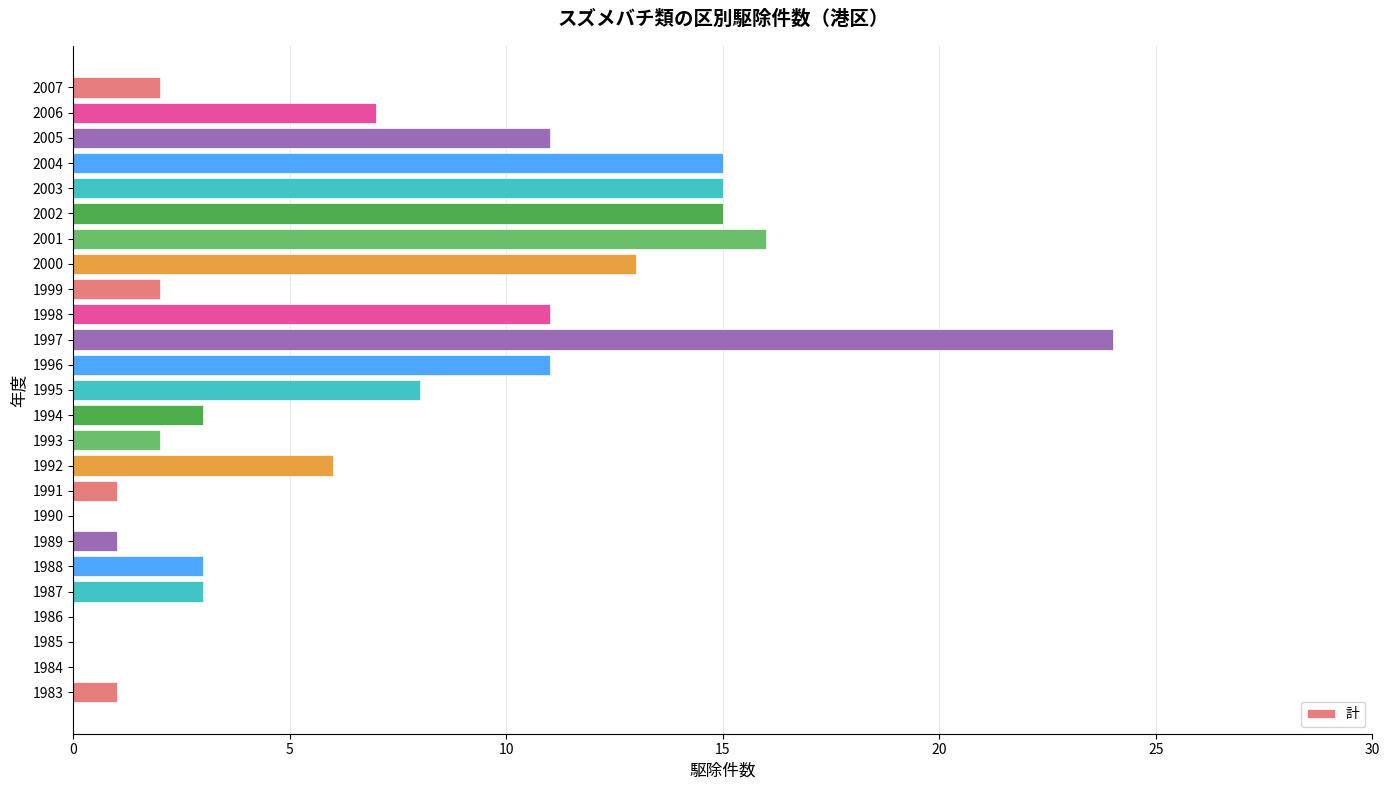

True or false: the data shows 3 at 1988.

True